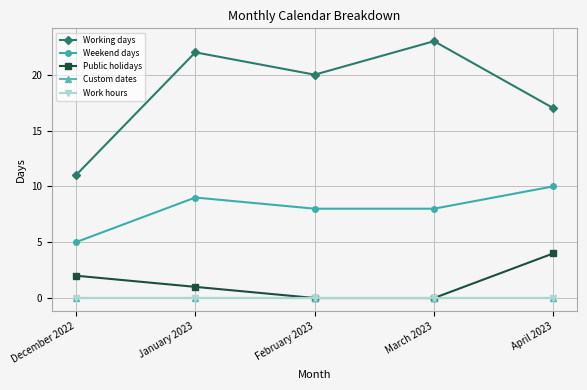

Reading left to right, list all the values displayed in this chart.

Working days: December 2022=11	January 2023=22	February 2023=20	March 2023=23	April 2023=17
Weekend days: December 2022=5	January 2023=9	February 2023=8	March 2023=8	April 2023=10
Public holidays: December 2022=2	January 2023=1	February 2023=0	March 2023=0	April 2023=4
Custom dates: December 2022=0	January 2023=0	February 2023=0	March 2023=0	April 2023=0
Work hours: December 2022=0	January 2023=0	February 2023=0	March 2023=0	April 2023=0